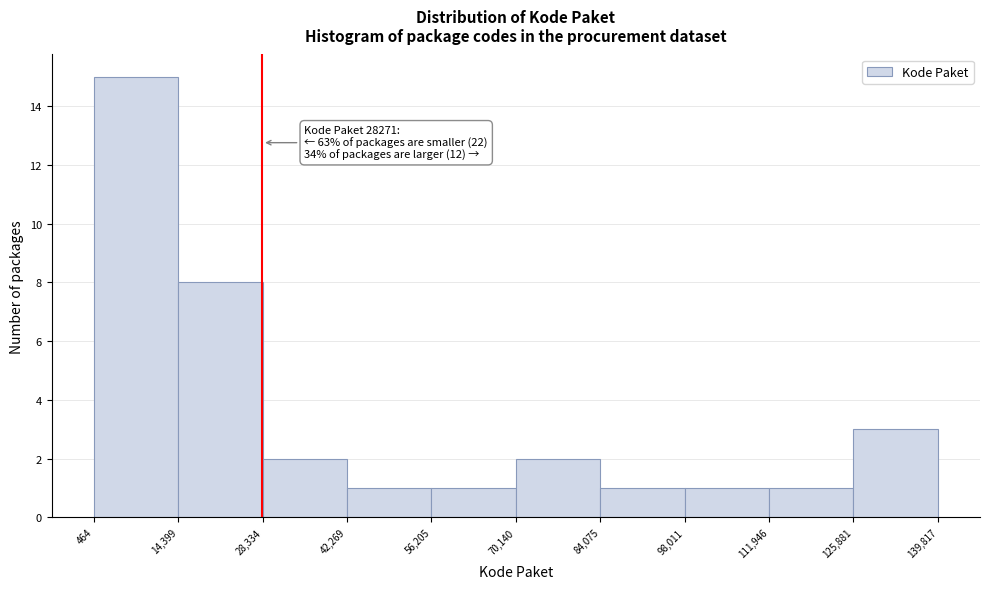

Which range on the x-axis has the tallest bar?

464 to 14,399